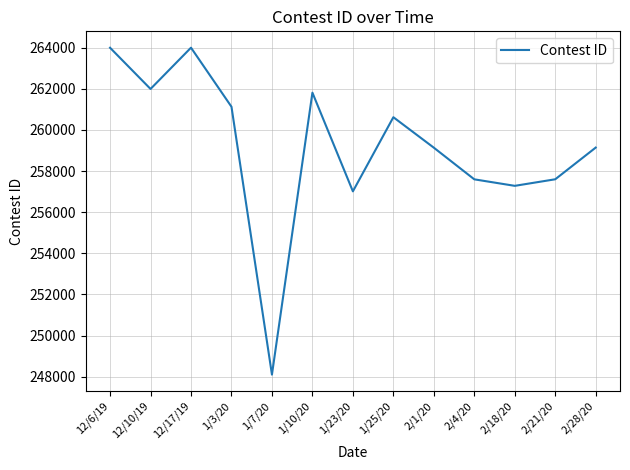

At which category does the chart reach its minimum across all series?

1/7/20